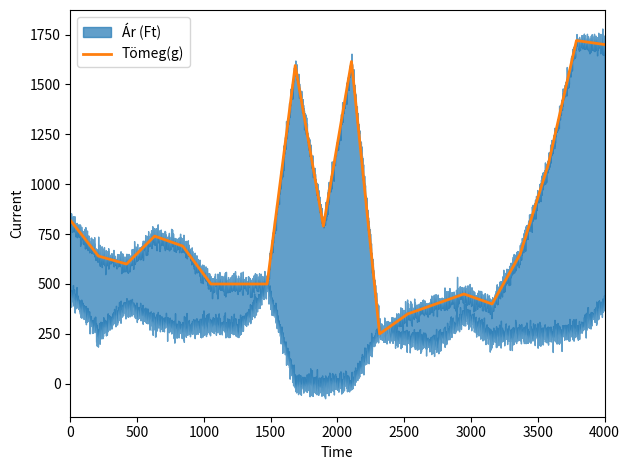

What is the minimum value for Tömeg(g)?

250